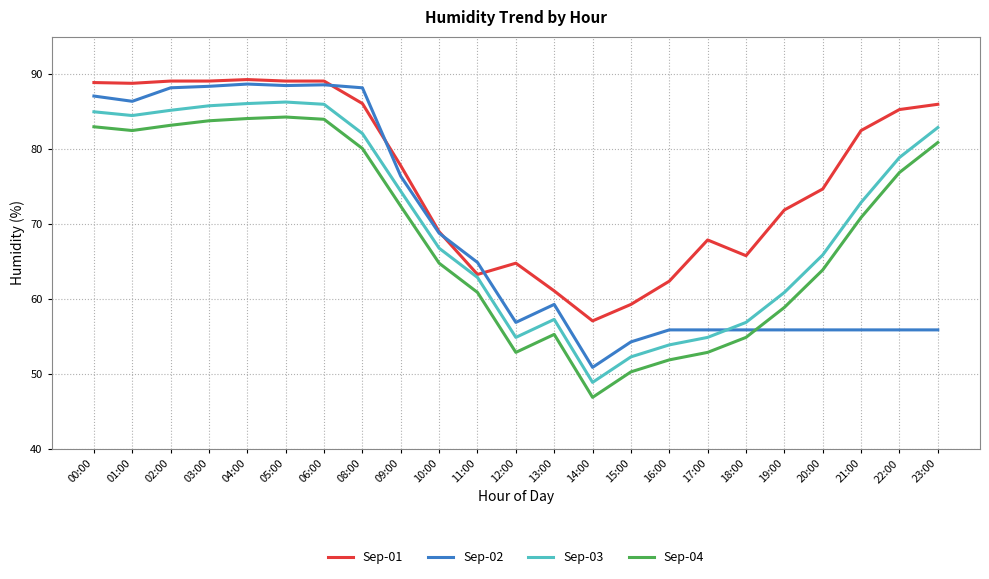

True or false: Sep-03 and Sep-04 intersect in this chart.

False